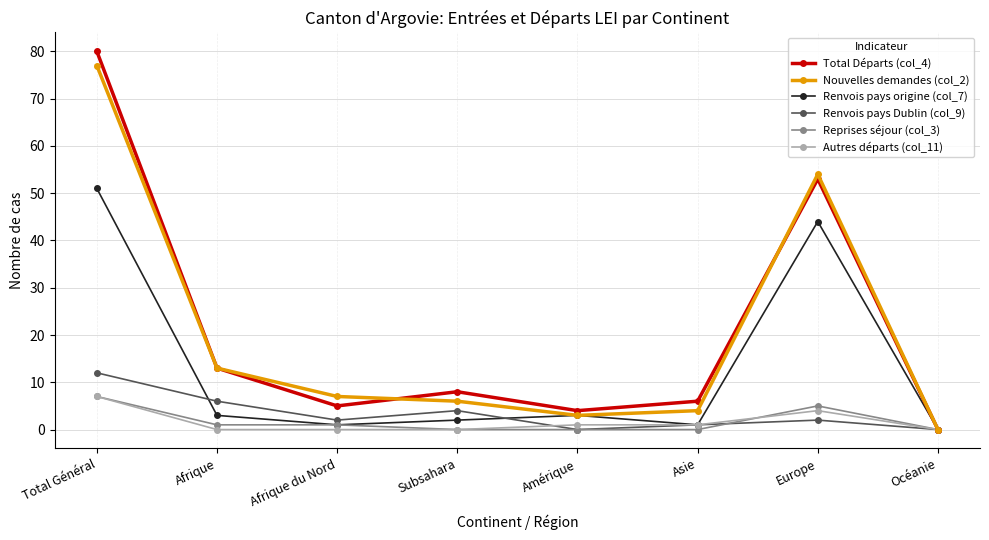

True or false: Nouvelles demandes (col_2) has more than 0 points higher than both neighbors.

True